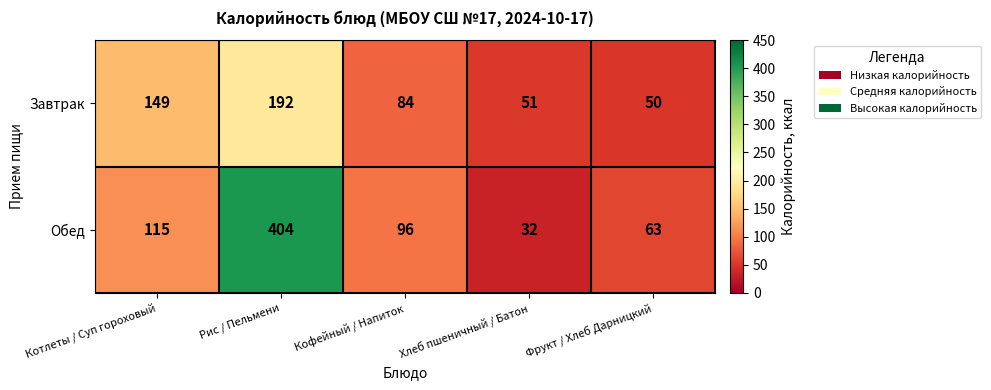

At which category does the chart reach its peak across all series?

Рис / Пельмени